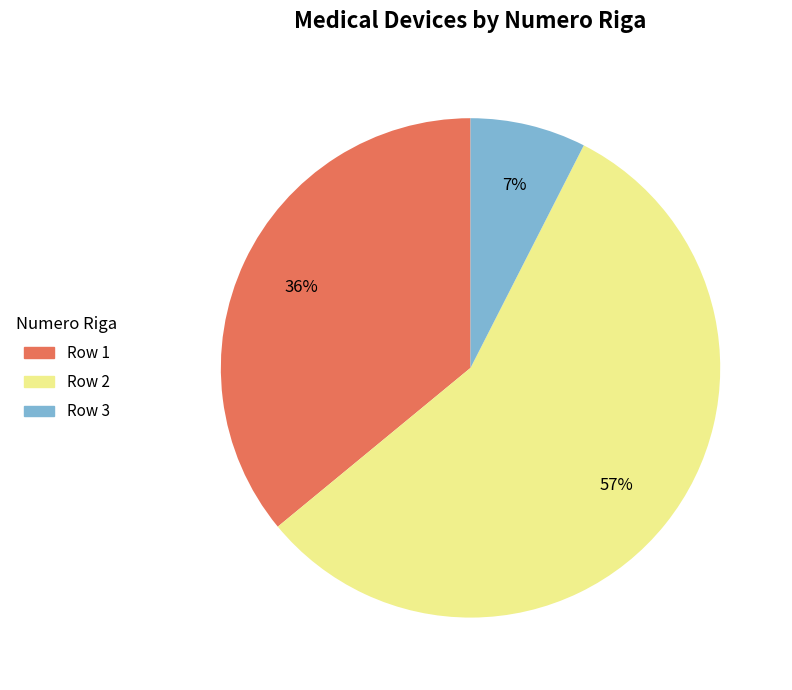

Does any single category account for the majority?

Yes